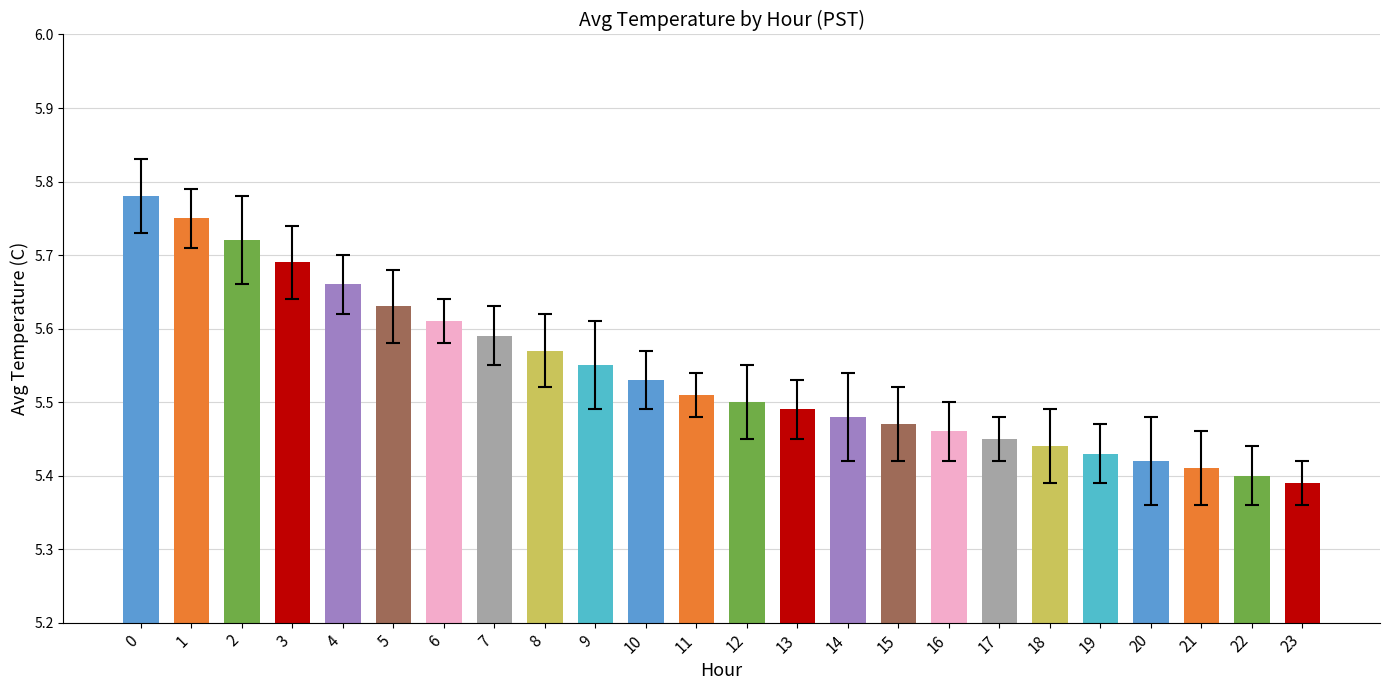

What is the ratio of the value at 22 to the value at 5?

1.0